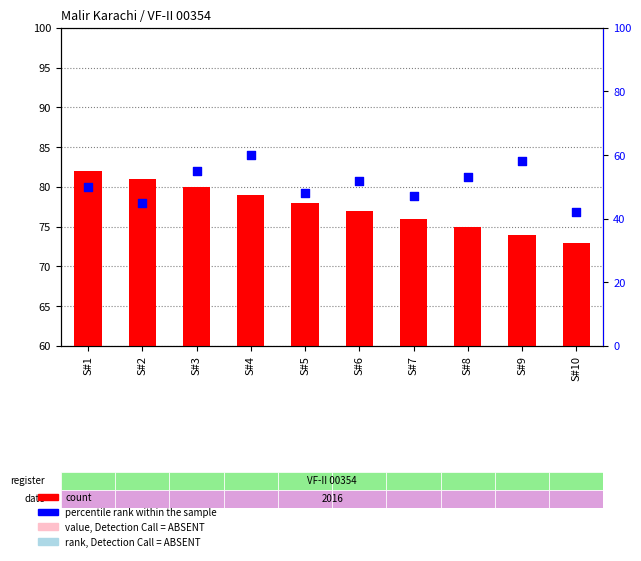

Which series has the largest total across all categories?

count